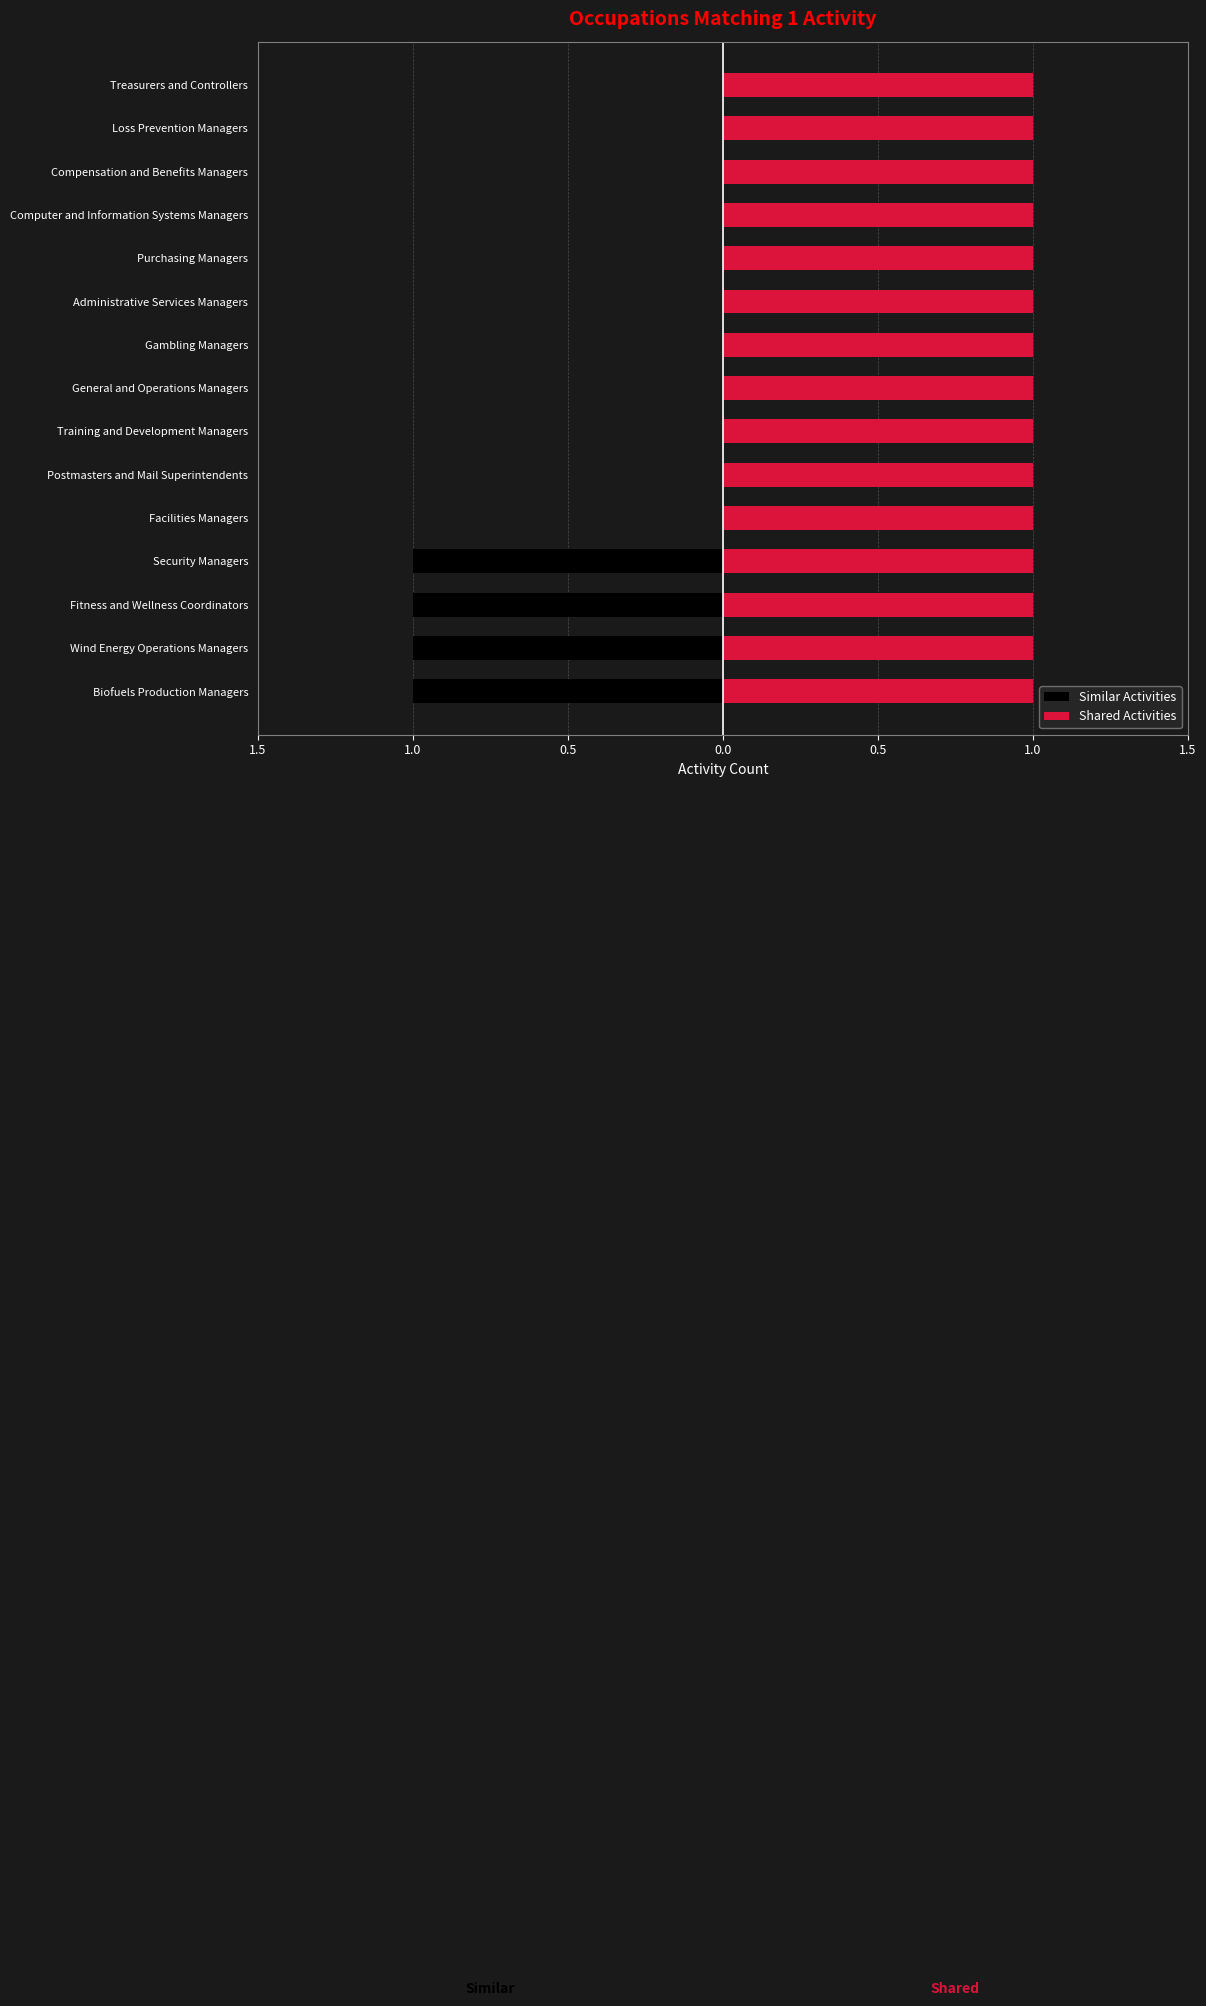

At 0.5, list the series in order from smallest to largest.

Similar Activities, Shared Activities